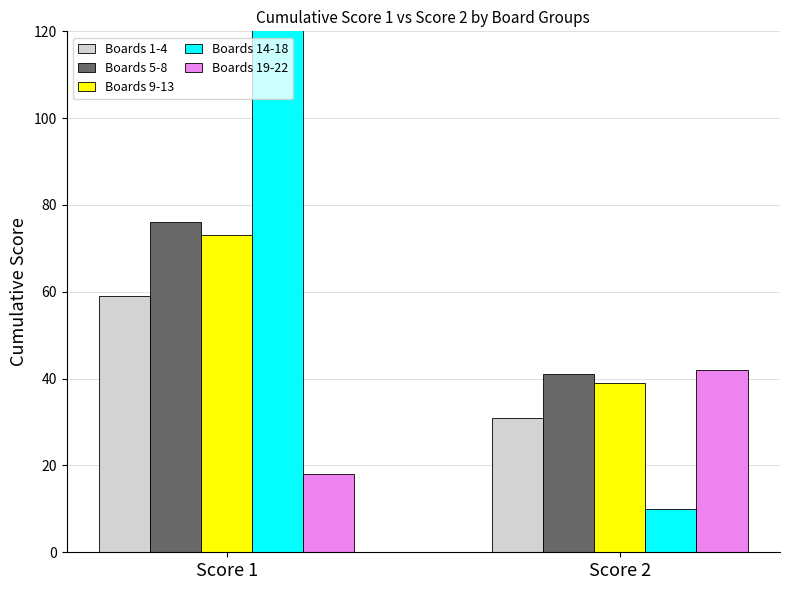

Are the bars horizontal?

No